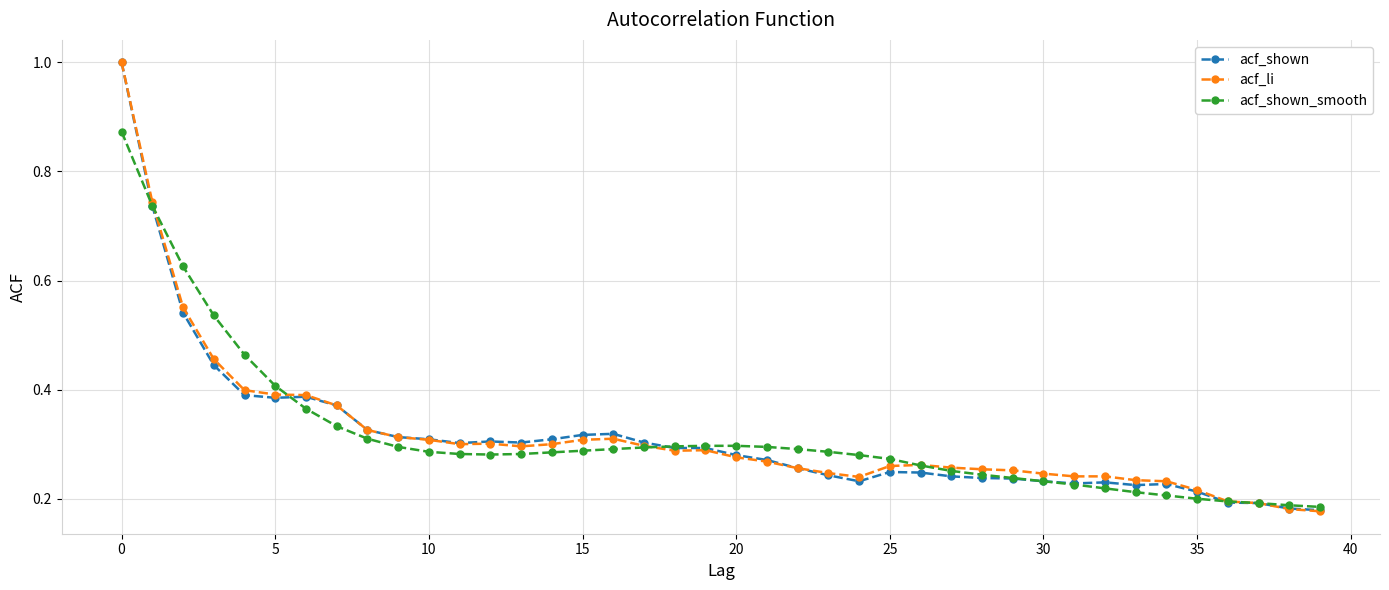

What is the greatest value displayed?

1.0